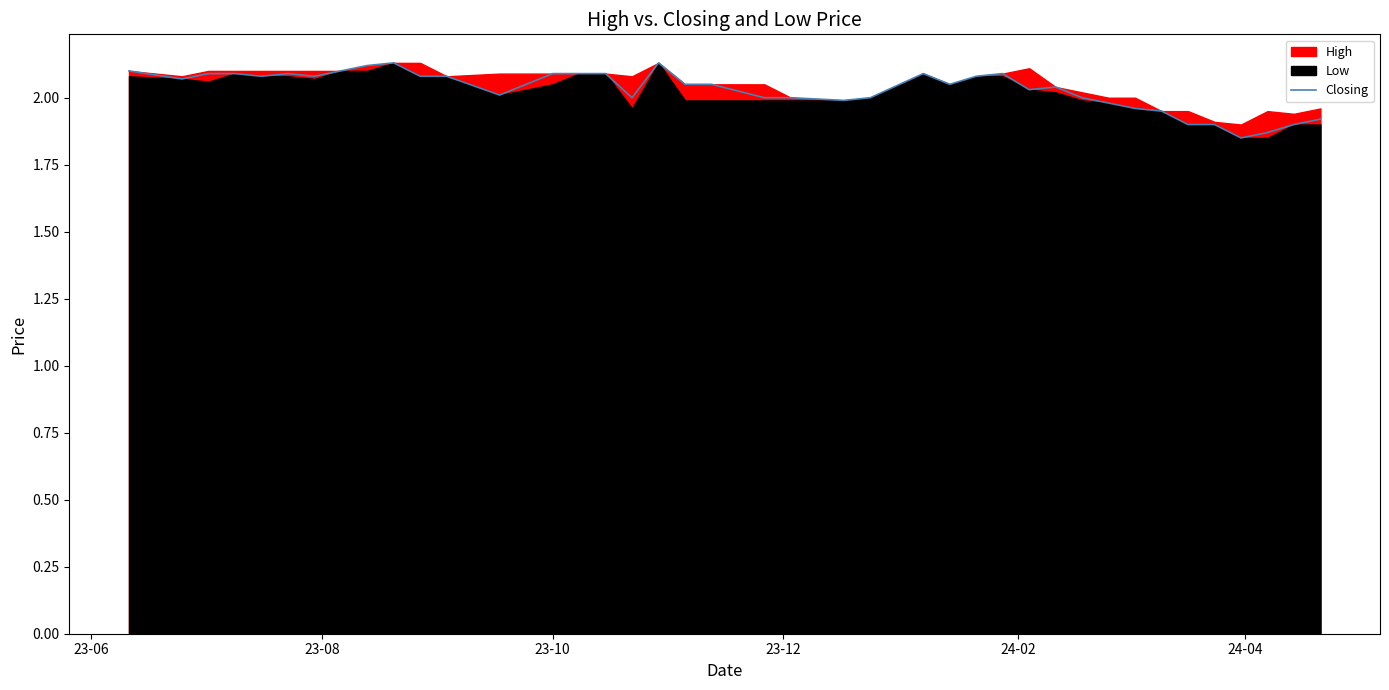

How many points are higher than both their immediate neighbors (excluding endpoints)?

6